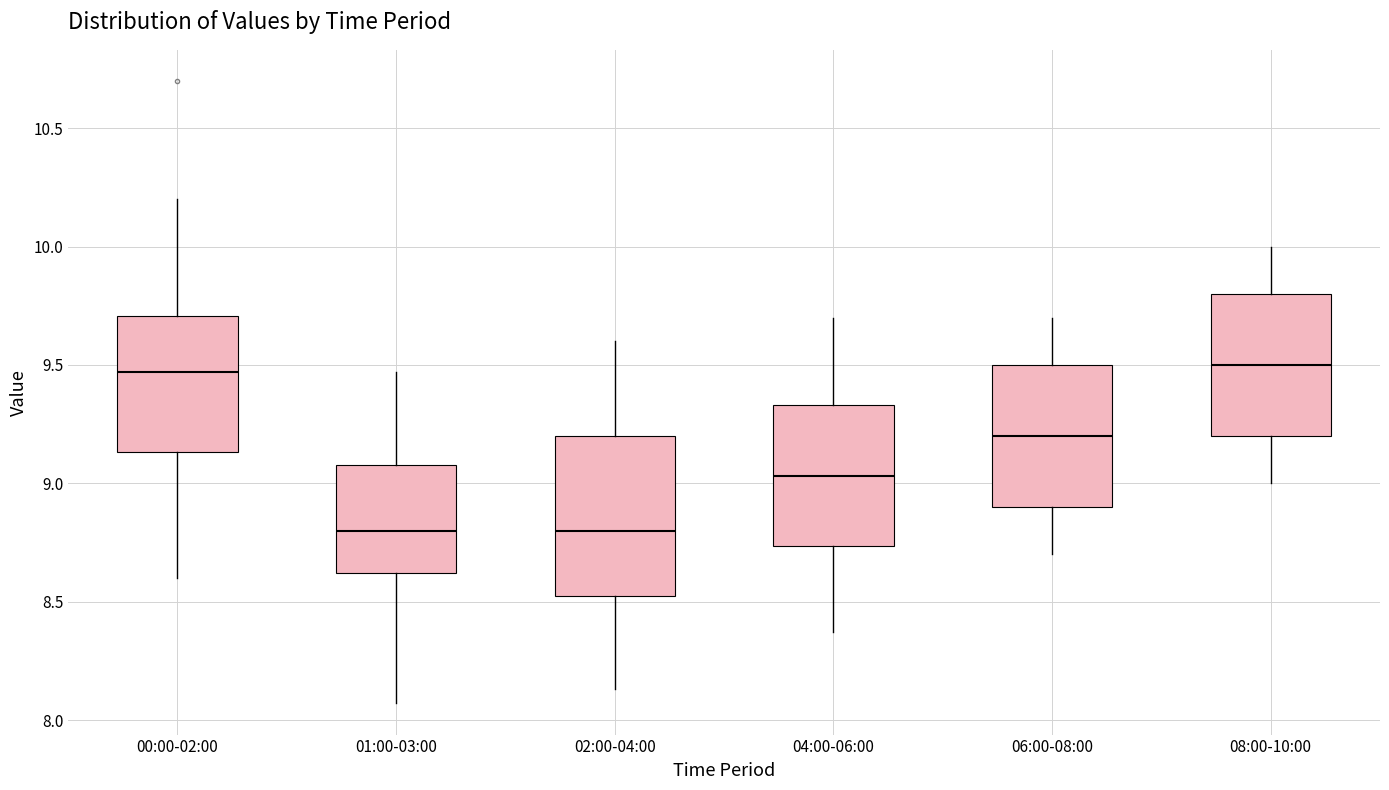

Reading left to right, transcribe this box plot: for each box, give where its median line is, the range the box spans, and where its two whiskers end, as read against the y-axis. The values are not printed on the chart, so give them approximately, as read against the axis.

00:00-02:00: median 9.45, box 9.15 to 9.70, whiskers 8.60 to 10.20
01:00-03:00: median 8.80, box 8.60 to 9.10, whiskers 8.05 to 9.45
02:00-04:00: median 8.80, box 8.50 to 9.20, whiskers 8.15 to 9.60
04:00-06:00: median 9.05, box 8.75 to 9.35, whiskers 8.35 to 9.70
06:00-08:00: median 9.20, box 8.90 to 9.50, whiskers 8.70 to 9.70
08:00-10:00: median 9.50, box 9.20 to 9.80, whiskers 9.00 to 10.00